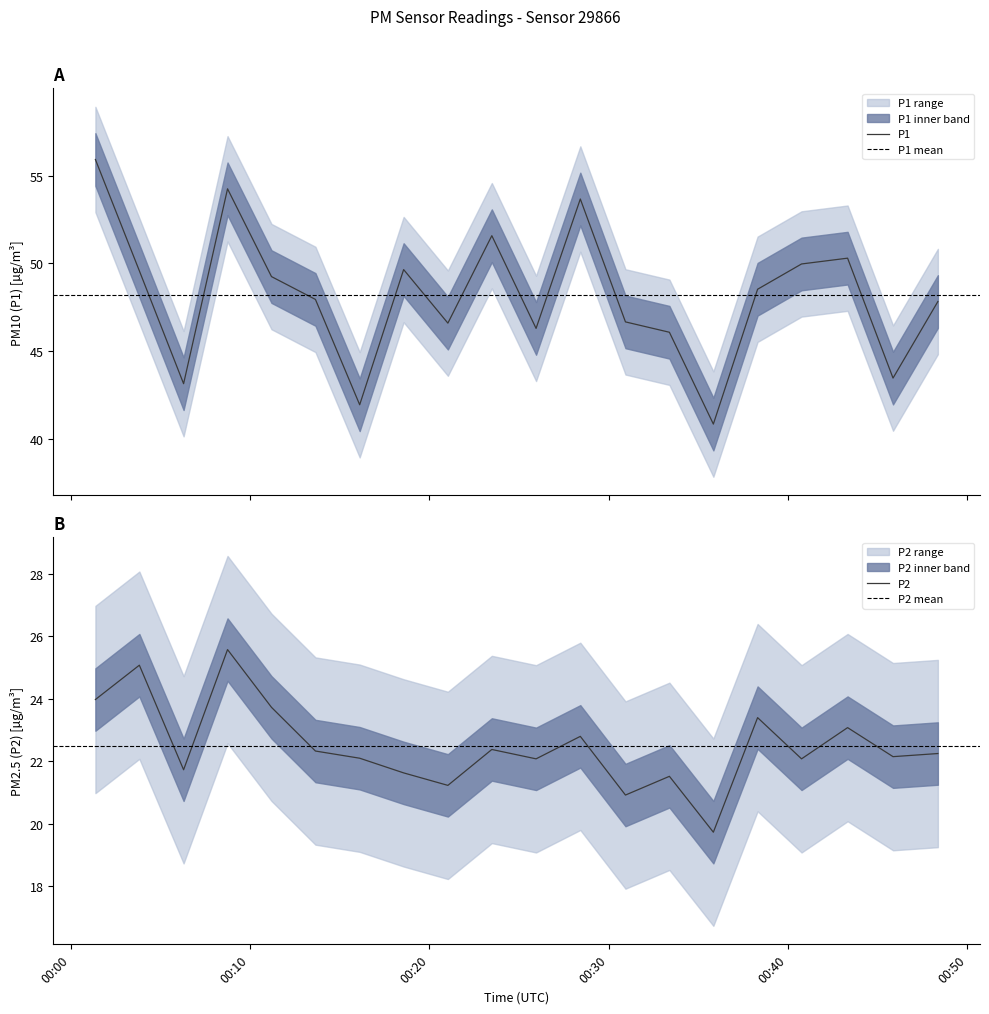

What is the approximate value of P2 at 07:30?

23.4